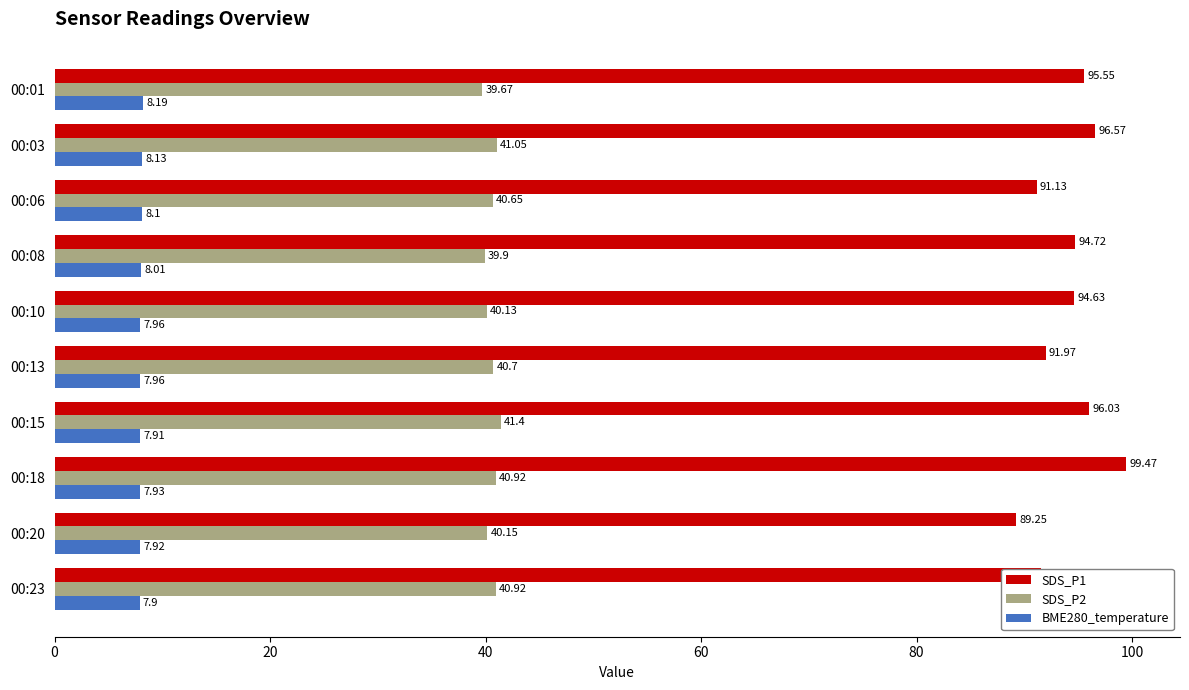

List the series in order of their peak value, lowest first.

BME280_temperature, SDS_P2, SDS_P1